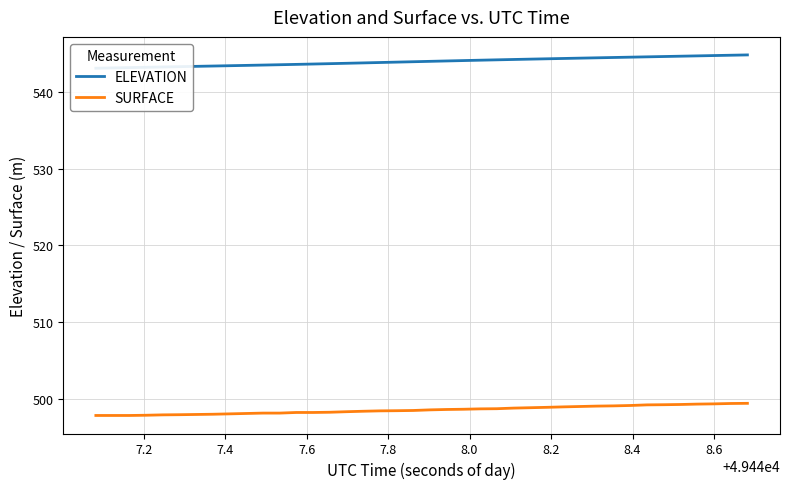

Which series has the largest total across all categories?

ELEVATION